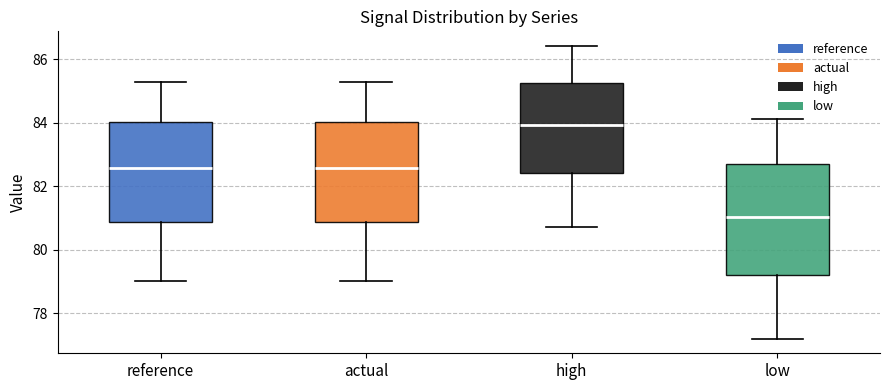

Which box's median line is the highest?

high